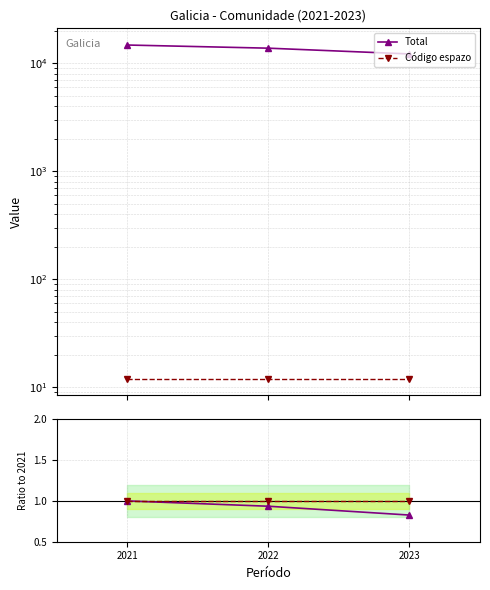

Which series has the widest spread of values?

Total